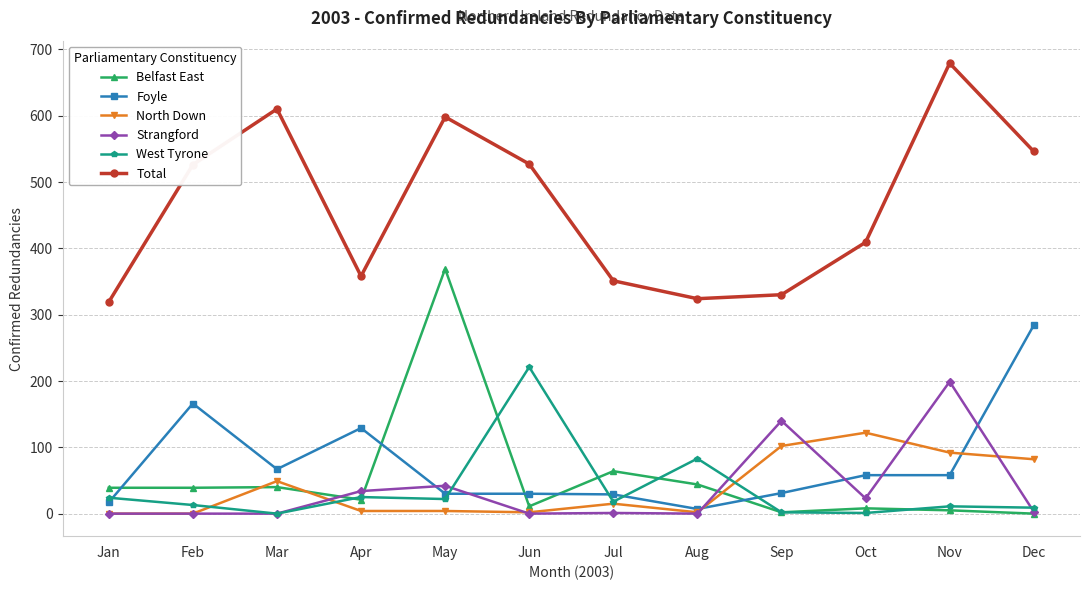

True or false: Belfast East has more than 0 interior local peaks.

True